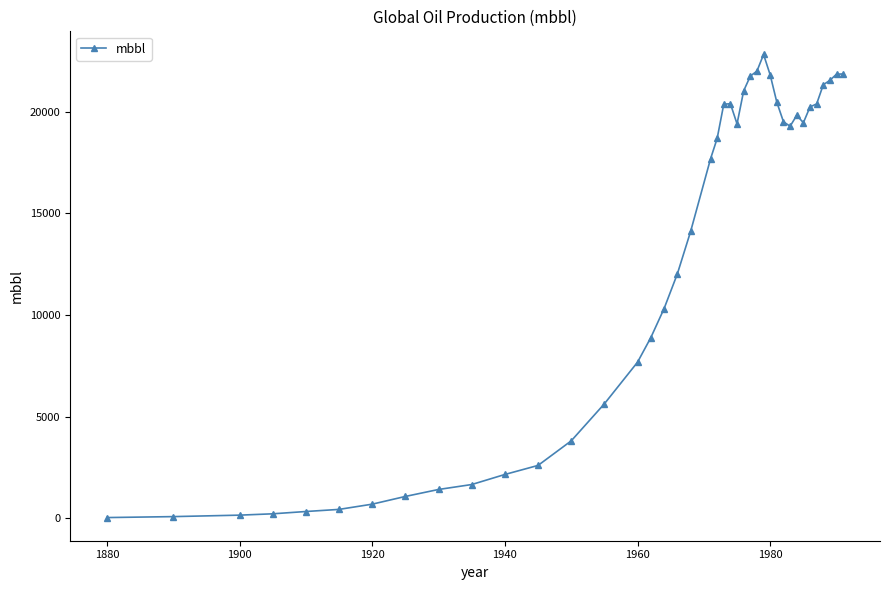

What is the average value?

12619.5